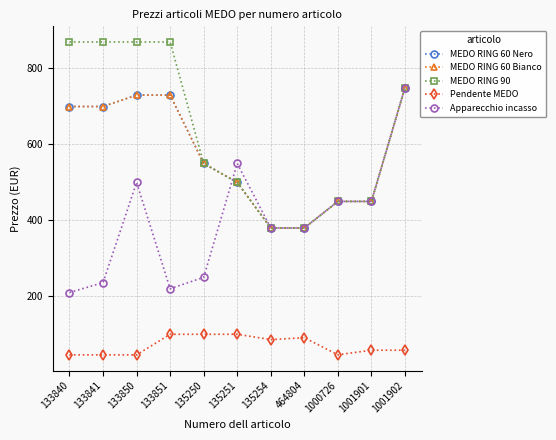

Does the chart have visible grid lines?

Yes